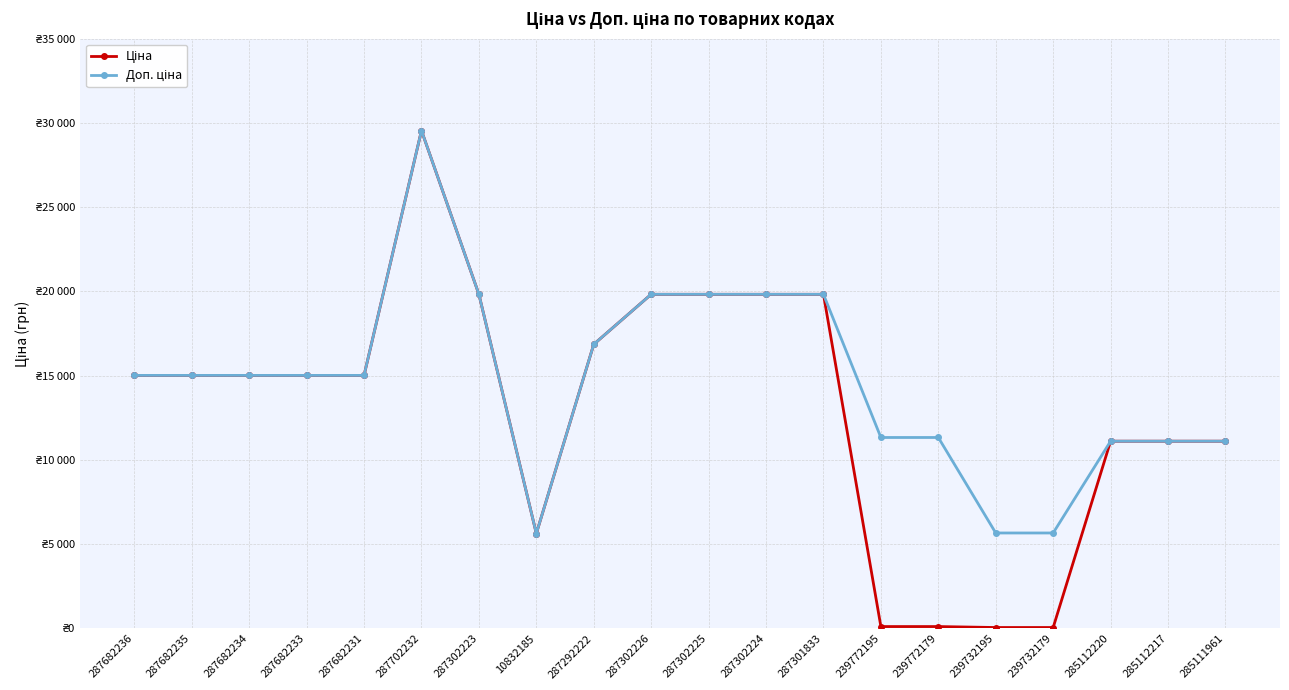

Reading left to right, what are all the values shown in this chart?

Ціна: 15019.2	15019.2	15019.2	15019.2	15019.2	29548.9	19831.1	5636.0	16863.2	19831.1	19831.1	19831.1	19831.1	113.3	113.3	56.7	56.7	11113.6	11113.6	11113.6
Доп. ціна: 15019.2	15019.2	15019.2	15019.2	15019.2	29548.9	19831.1	5636.0	16863.2	19831.1	19831.1	19831.1	19831.1	11334.0	11334.0	5667.0	5667.0	11113.6	11113.6	11113.6